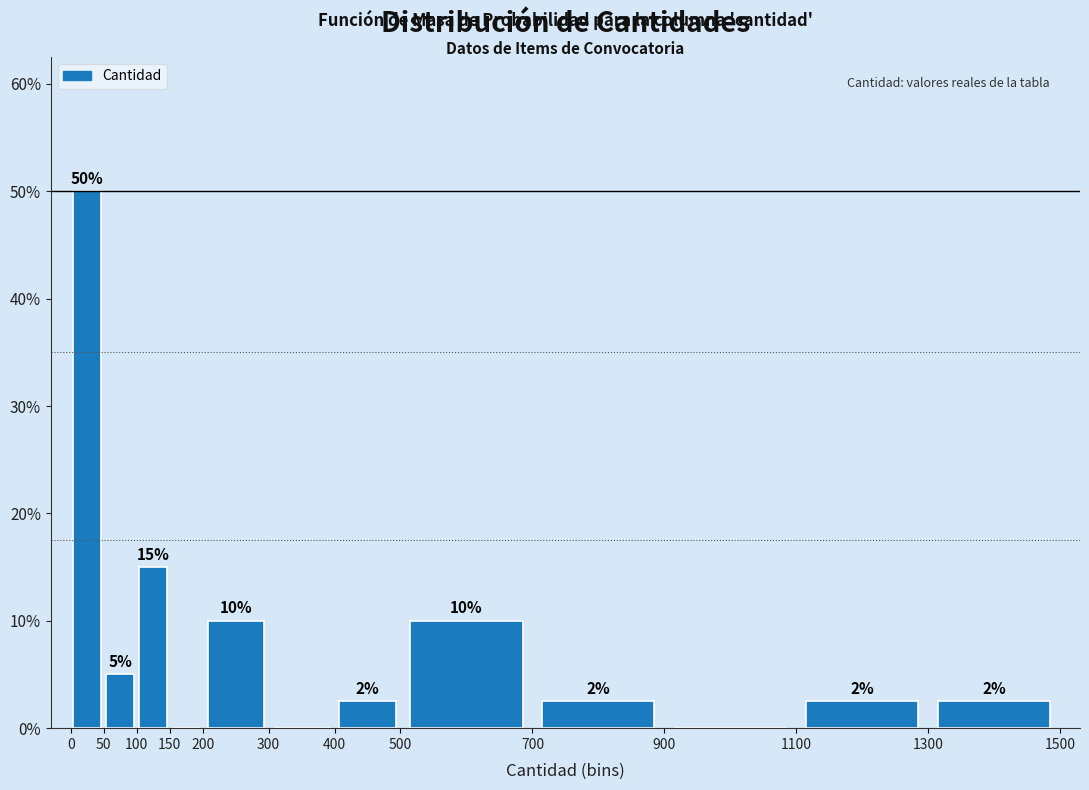

Over which range of the x-axis is the bar tallest?

0 to 50